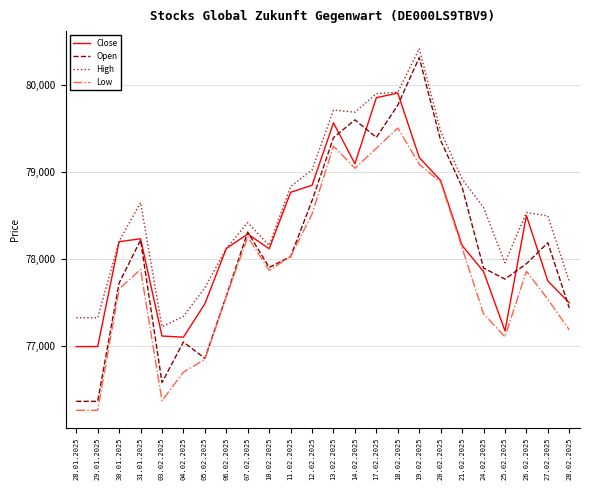

At how many categories does at least one series exceed 78247?

14